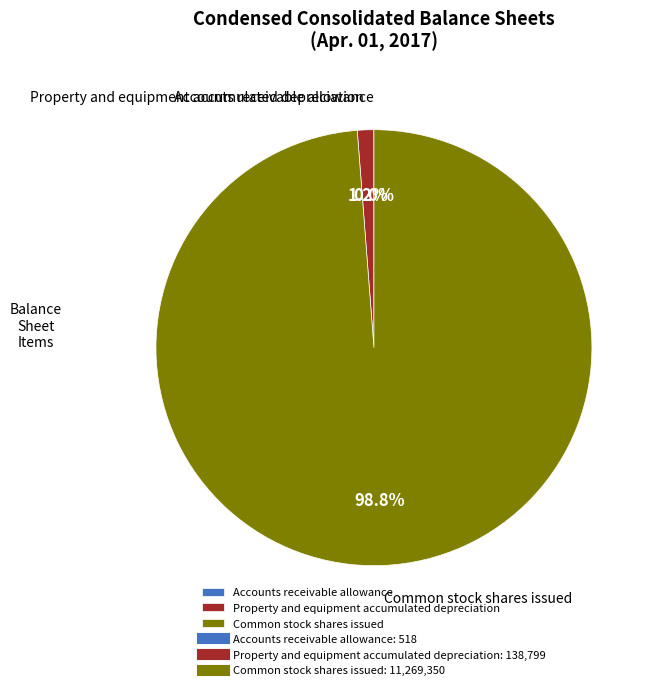

Which category has the biggest portion of the pie?

Common stock shares issued